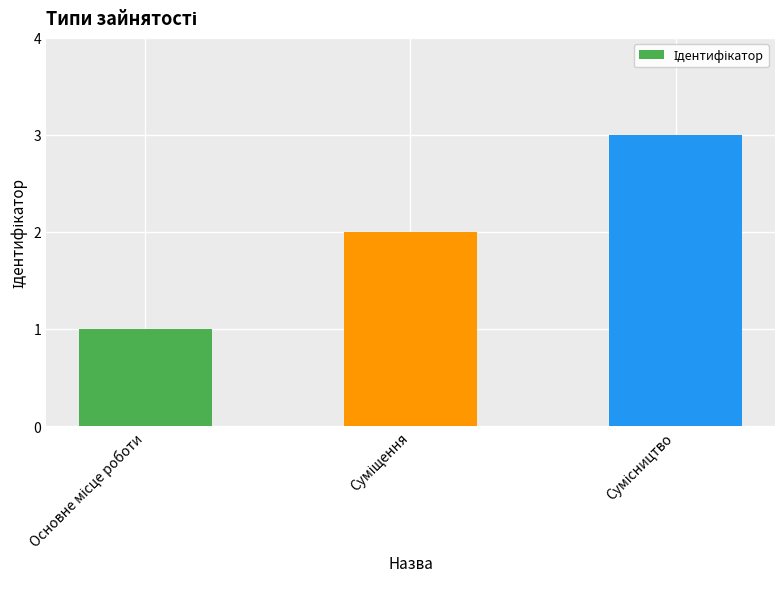

What is the maximum value shown in the chart?

3